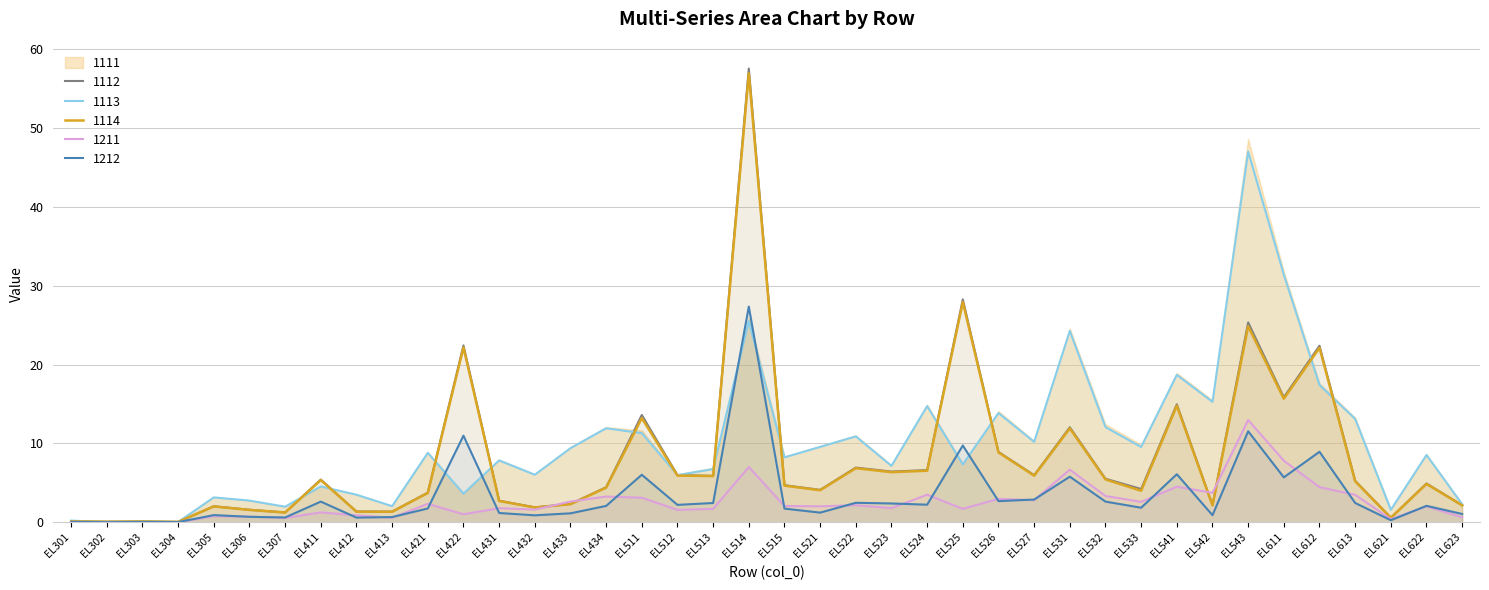

At how many categories does at least one series exceed 52?

1